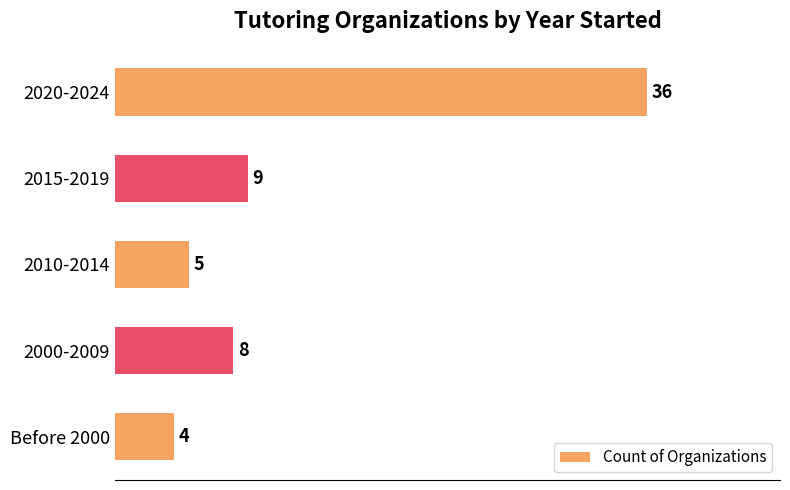

At which label is the value closest to 20?

2015-2019